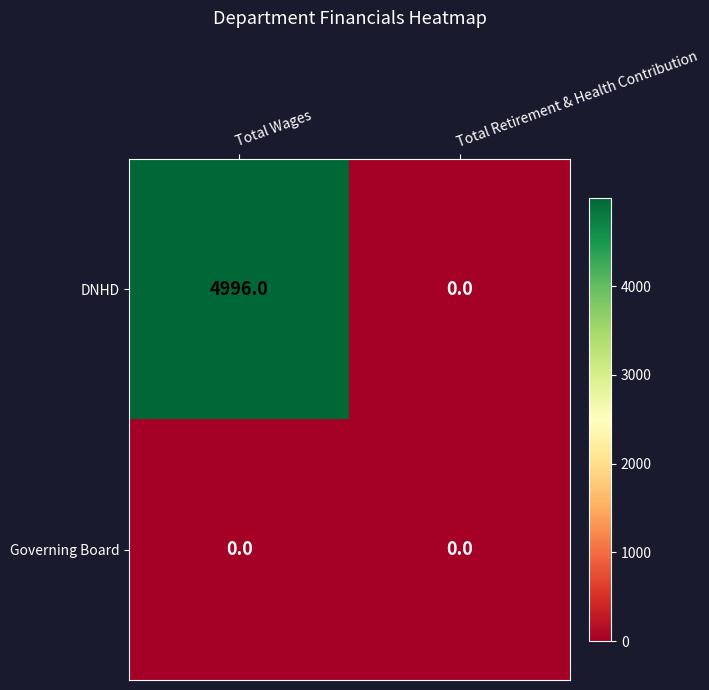

Reading left to right, list all the values displayed in this chart.

DNHD: 4996	0
Governing Board: 0	0